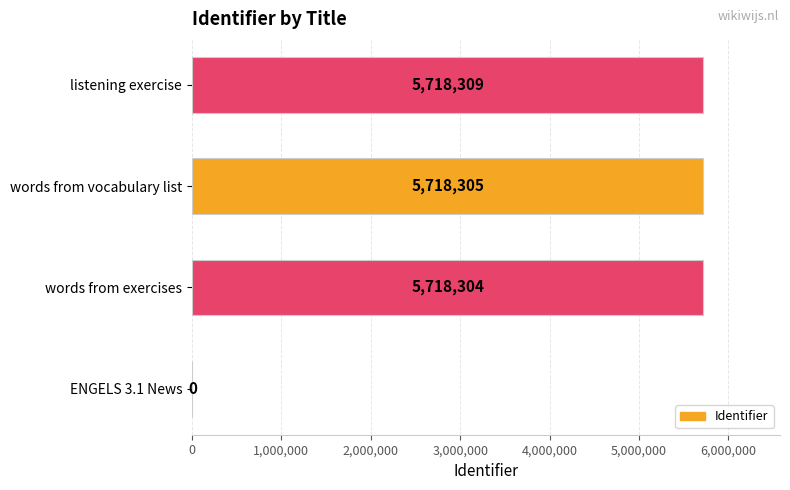

Reading top to bottom, list all the values displayed in this chart.

listening exercise=5718309	words from vocabulary list=5718305	words from exercises=5718304	ENGELS 3.1 News=0